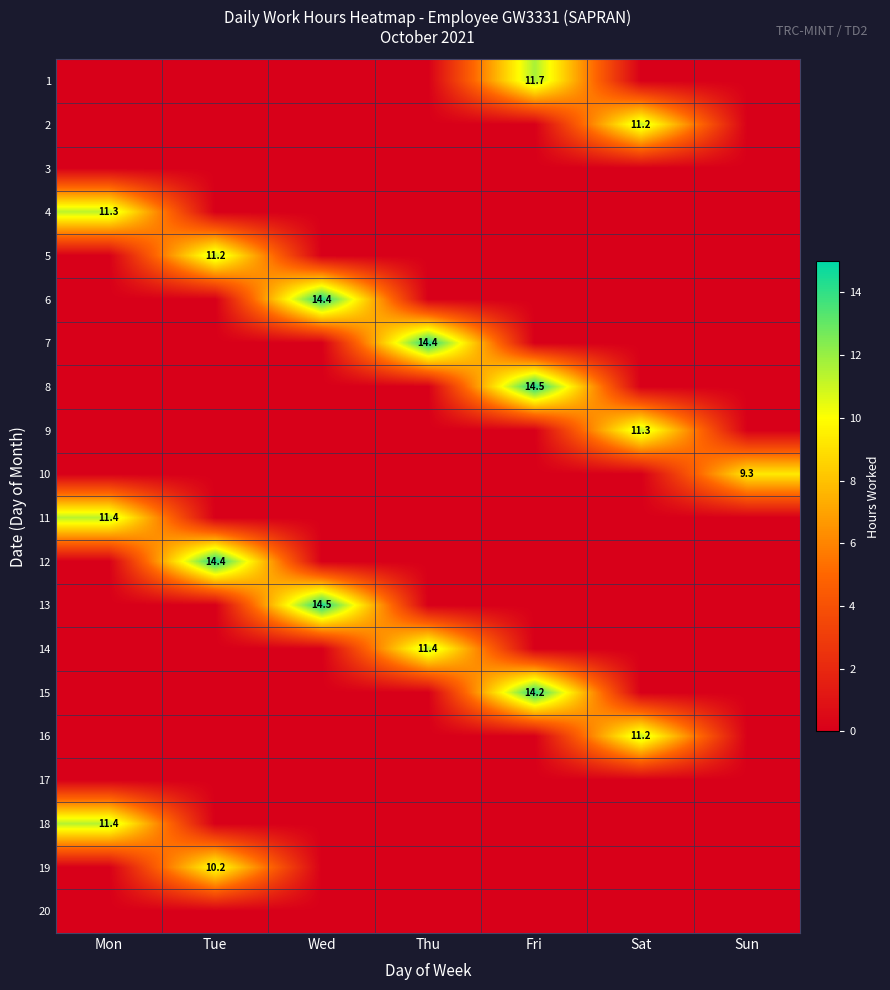

Is it true that 8 equals 0.0 at Sun?

True